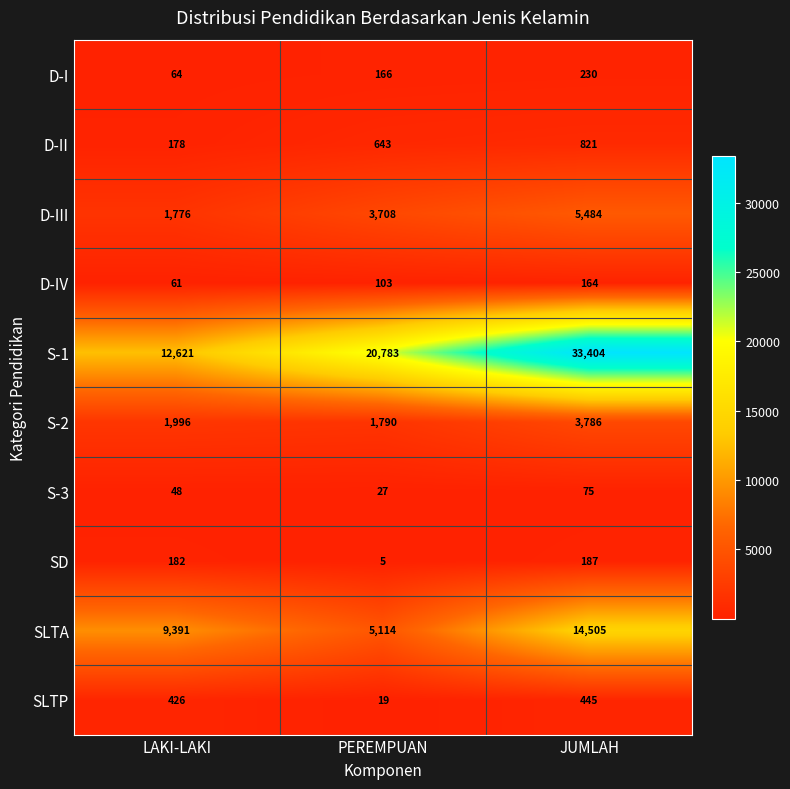

At which category is the sum across all series the highest?

JUMLAH